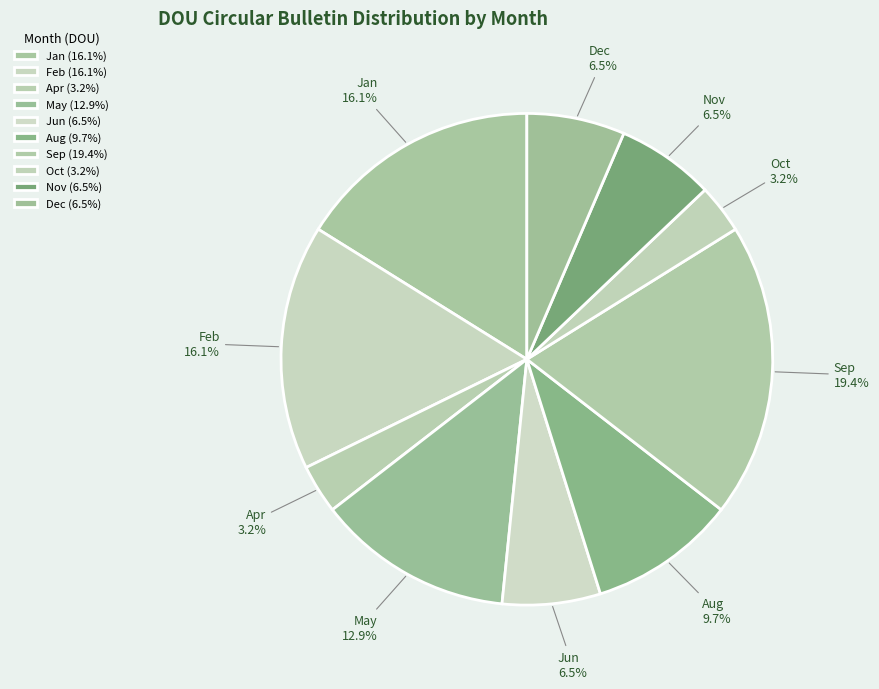

What is the total percentage of Sep and Apr?

22.6%